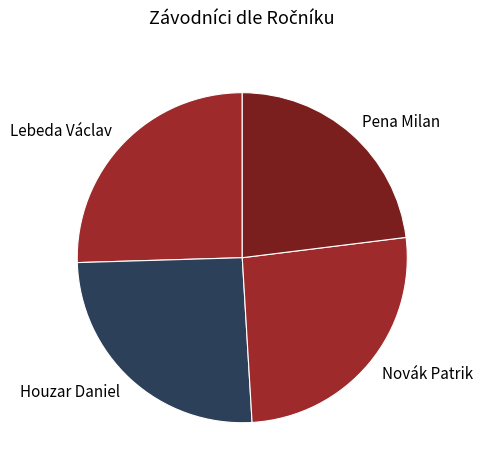

Combined, do Pena Milan and Houzar Daniel account for over 50%?

No